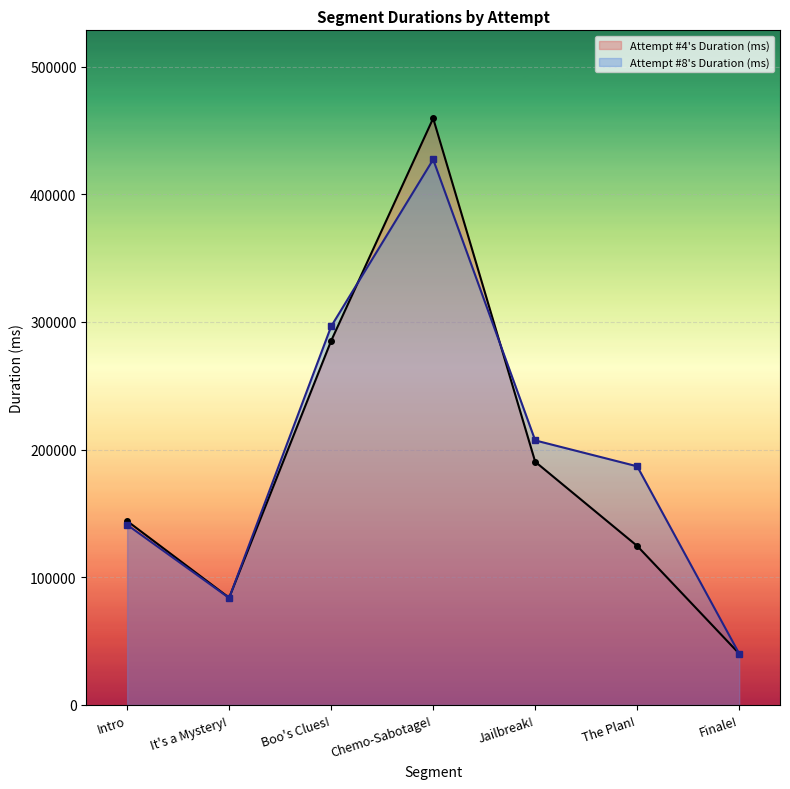

Reading left to right, what are all the values shown in this chart?

Attempt #4 line: Intro=144078	It's a Mystery!=83997	Boo's Clues!=285279	Chemo-Sabotage!=459508	Jailbreak!=190504	The Plan!=124550	Finale!=40183
Attempt #8 line: Intro=141122	It's a Mystery!=83788	Boo's Clues!=296553	Chemo-Sabotage!=427271	Jailbreak!=207224	The Plan!=186924	Finale!=40210